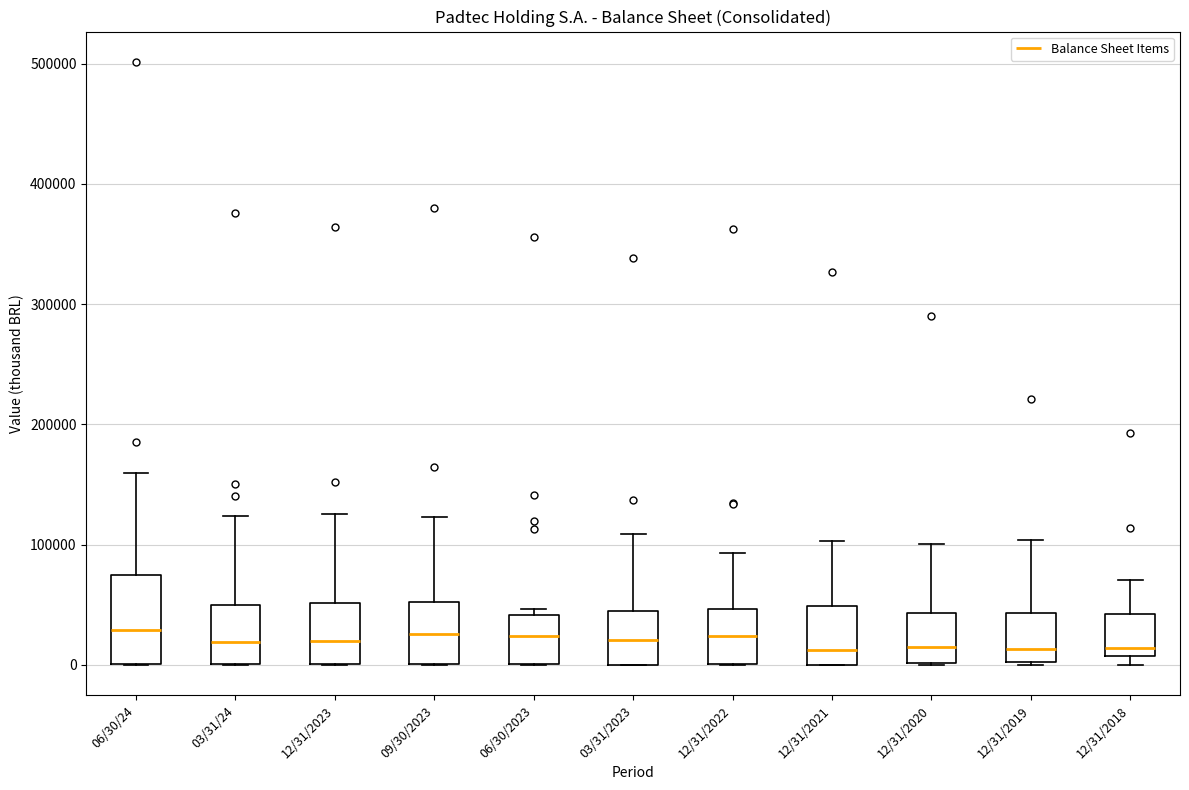

Reading left to right, transcribe this box plot: for each box, give where its median line is, the range the box spans, and where its two whiskers end, as read against the y-axis. The values are not printed on the chart, so give them approximately, as read against the axis.

06/30/24: median 30000, box 0 to 70000, whiskers 0 to 160000
03/31/24: median 20000, box 0 to 50000, whiskers 0 to 120000
12/31/2023: median 20000, box 0 to 50000, whiskers 0 to 130000
09/30/2023: median 30000, box 0 to 50000, whiskers 0 to 120000
06/30/2023: median 20000, box 0 to 40000, whiskers 0 to 50000
03/31/2023: median 20000, box 0 to 40000, whiskers 0 to 110000
12/31/2022: median 20000, box 0 to 50000, whiskers 0 to 90000
12/31/2021: median 10000, box 0 to 50000, whiskers 0 to 100000
12/31/2020: median 20000, box 0 to 40000, whiskers 0 to 100000
12/31/2019: median 10000, box 0 to 40000, whiskers 0 to 100000
12/31/2018: median 10000 (just above the box's lower edge), box 10000 to 40000, whiskers 0 to 70000